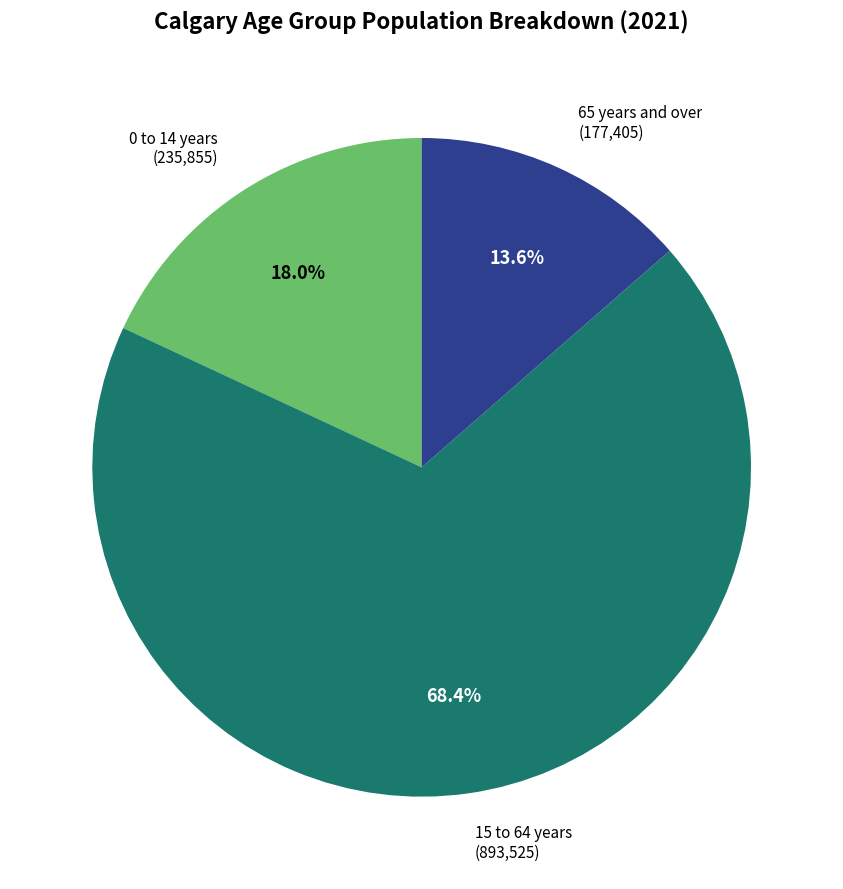

Combined, what portion of the pie is 65 years and over and 0 to 14 years?

31.6%